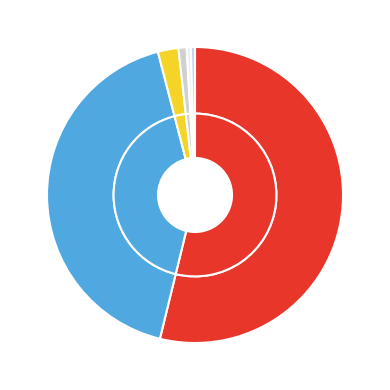

How many segments does this pie chart have?

6